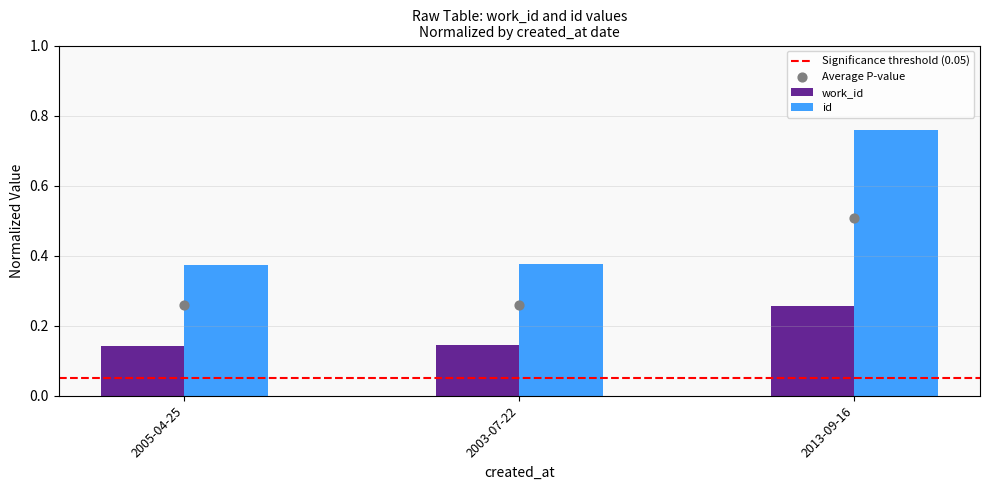

Which series has the largest total across all categories?

id